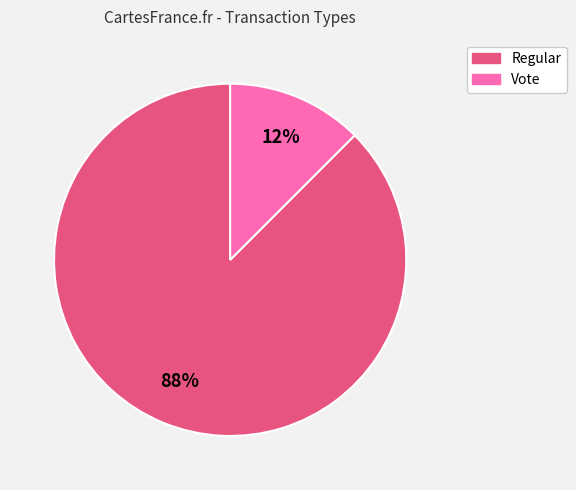

Between Regular and Vote, which is larger?

Regular